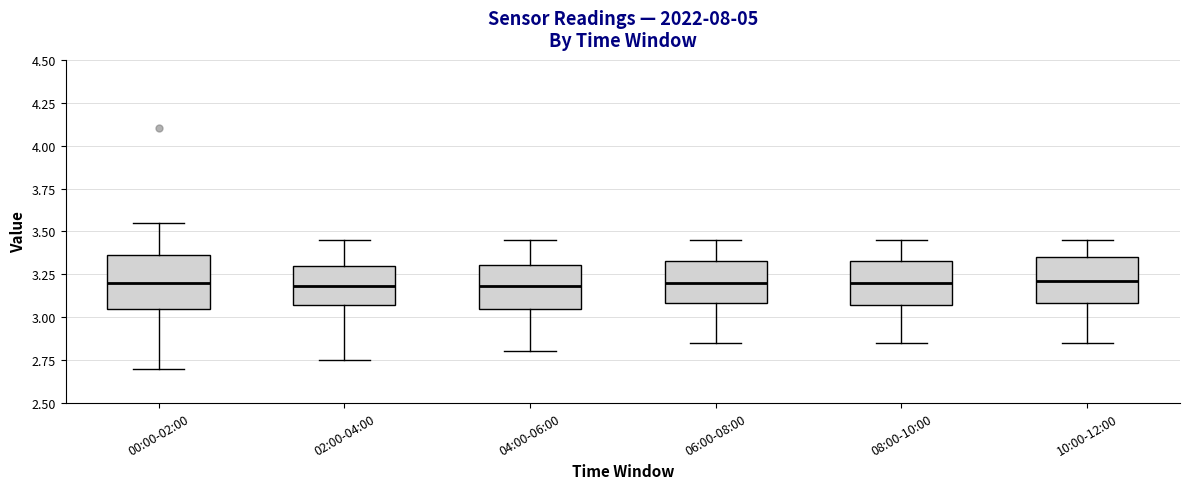

Reading left to right, transcribe this box plot: for each box, give where its median line is, the range the box spans, and where its two whiskers end, as read against the y-axis. The values are not printed on the chart, so give them approximately, as read against the axis.

00:00-02:00: median 3.20, box 3.05 to 3.35, whiskers 2.70 to 3.55
02:00-04:00: median 3.20, box 3.05 to 3.30, whiskers 2.75 to 3.45
04:00-06:00: median 3.20, box 3.05 to 3.30, whiskers 2.80 to 3.45
06:00-08:00: median 3.20, box 3.10 to 3.35, whiskers 2.85 to 3.45
08:00-10:00: median 3.20, box 3.05 to 3.35, whiskers 2.85 to 3.45
10:00-12:00: median 3.20, box 3.10 to 3.35, whiskers 2.85 to 3.45